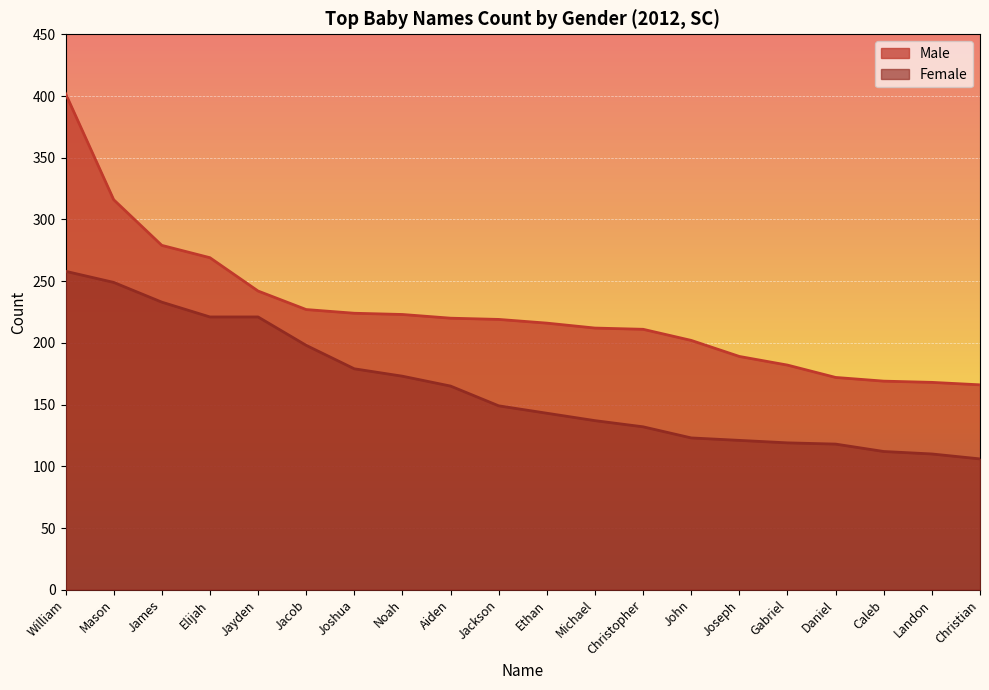

The Male series shows 360 at Ethan. True or false?

False